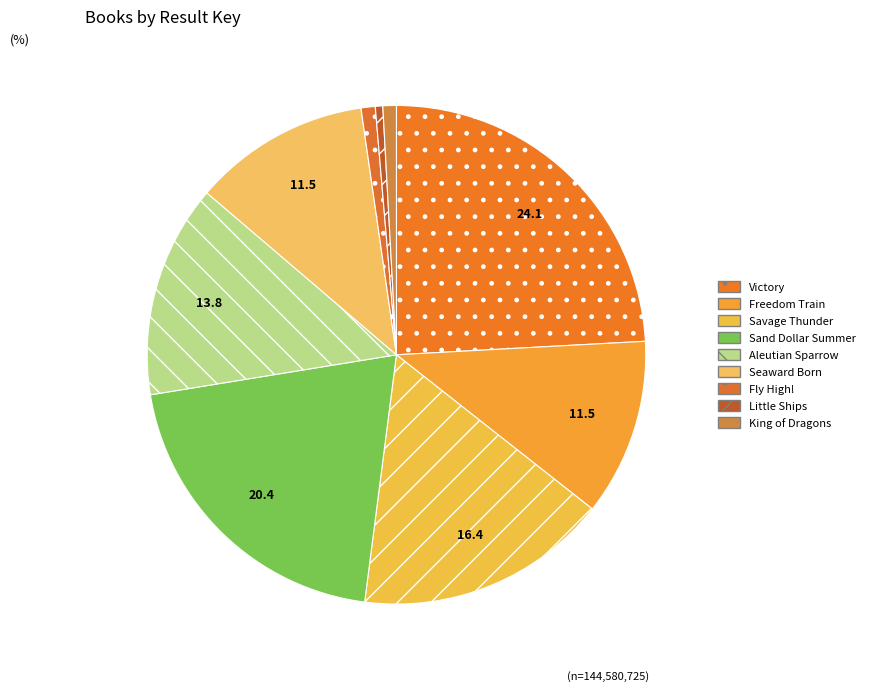

Does King of Dragons represent more than half of the total?

No